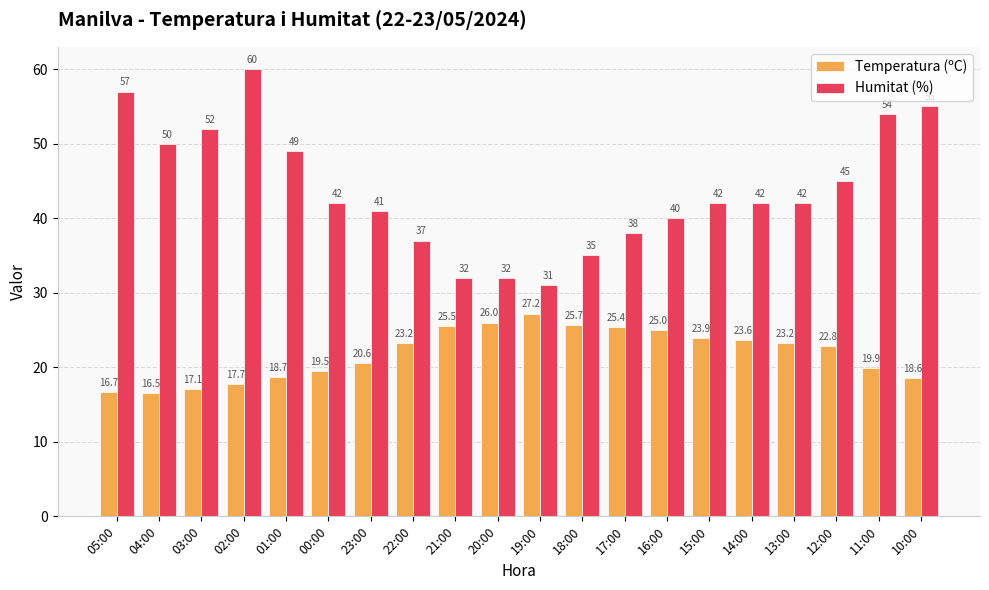

What is the sum of all Temperatura (ºC) values?

436.8